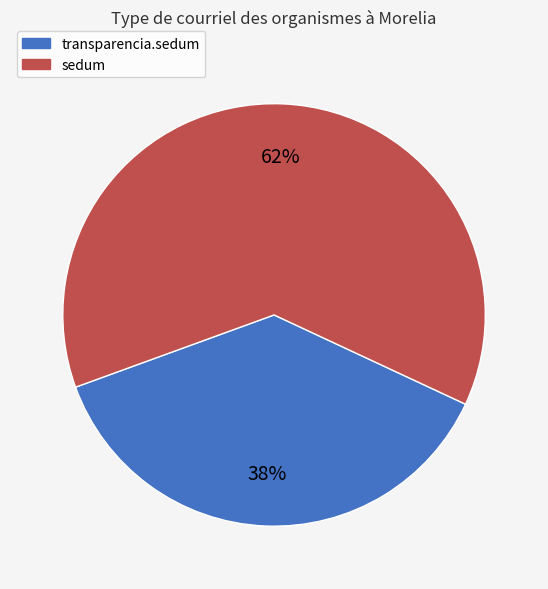

How many slices are in this pie chart?

2